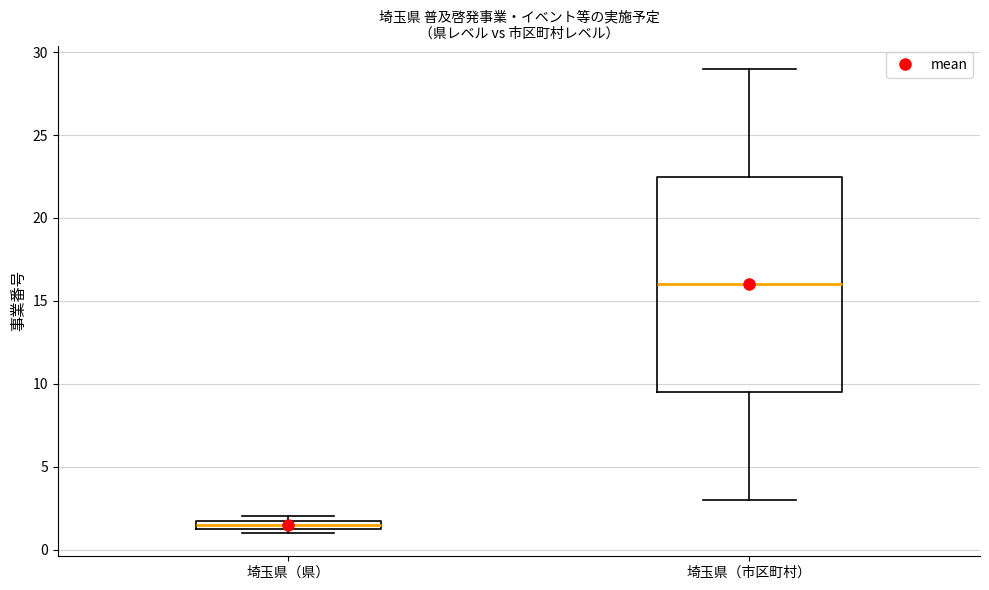

Where does the median line of the box for 埼玉県（市区町村） sit on the y-axis? The values are not printed on the chart, so give them approximately, as read against the axis.

16.0